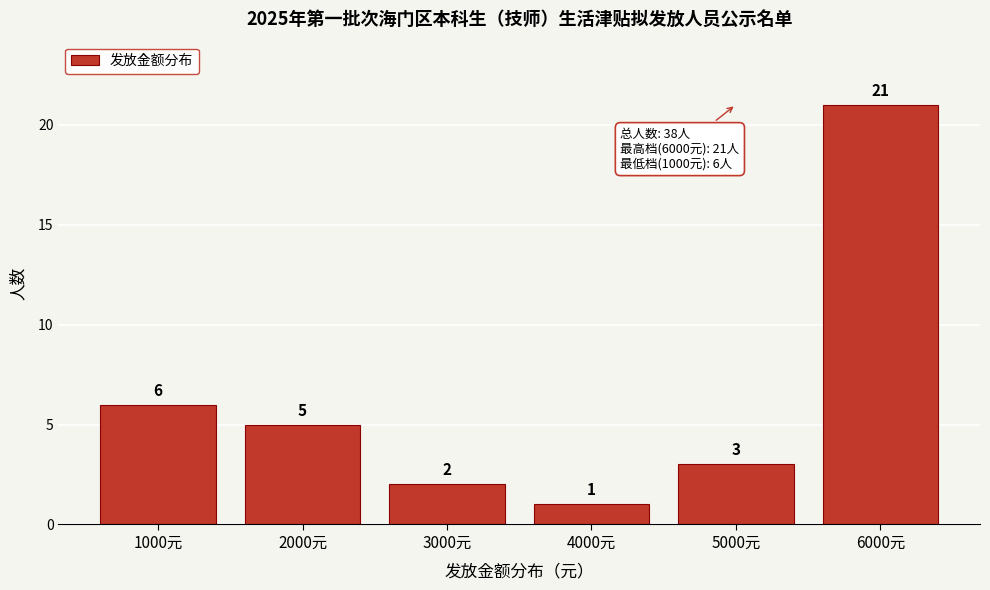

Reading left to right, extract all data points from this chart.

6	5	2	1	3	21